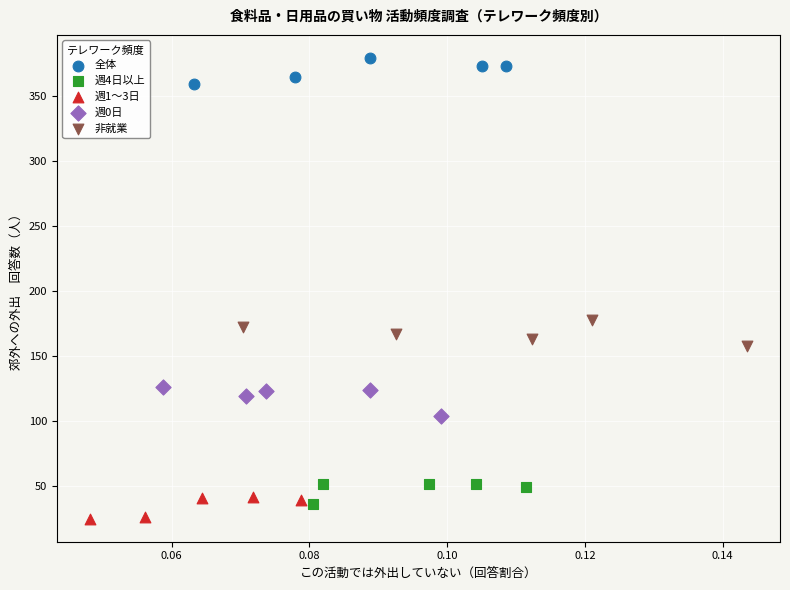

Which series reaches the maximum Y coordinate?

全体